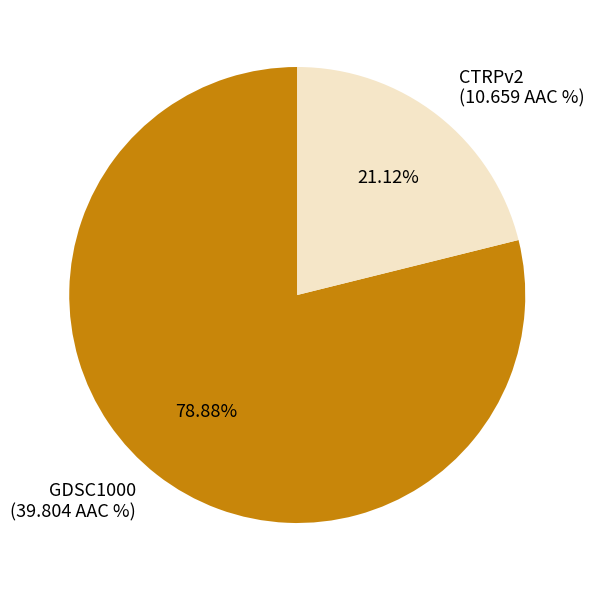

To the nearest percent, what portion does GDSC1000 represent?

79%